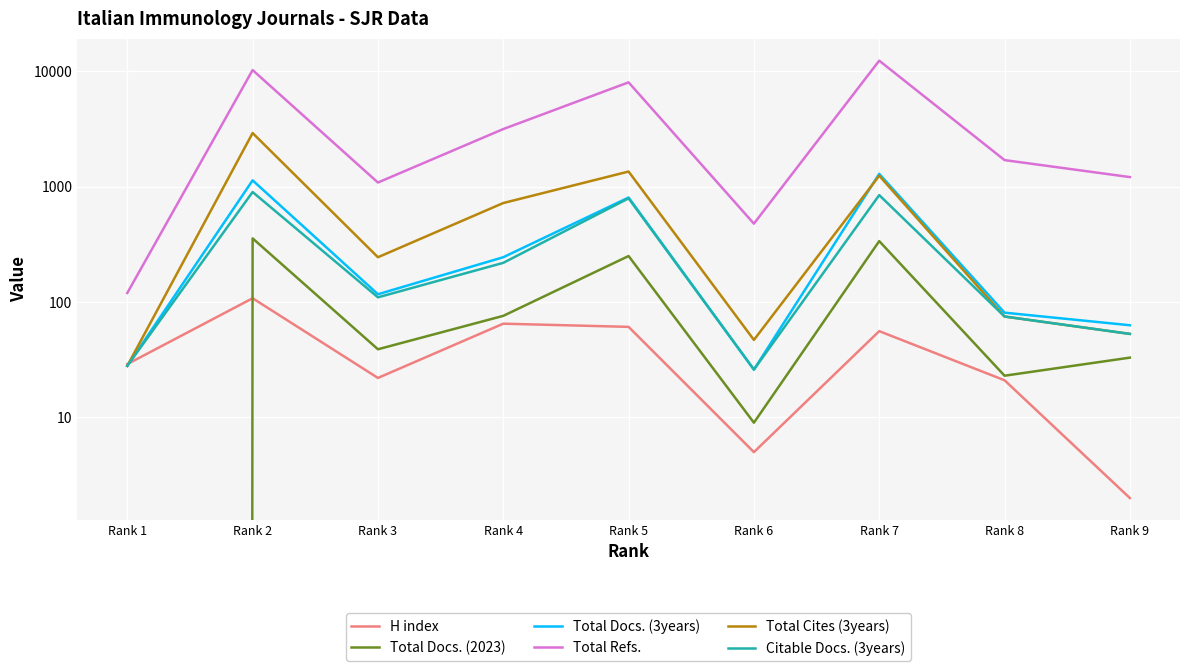

Rank the series at Rank 6 from highest to lowest value.

Total Refs., Total Cites (3years), Total Docs. (3years), Citable Docs. (3years), Total Docs. (2023), H index